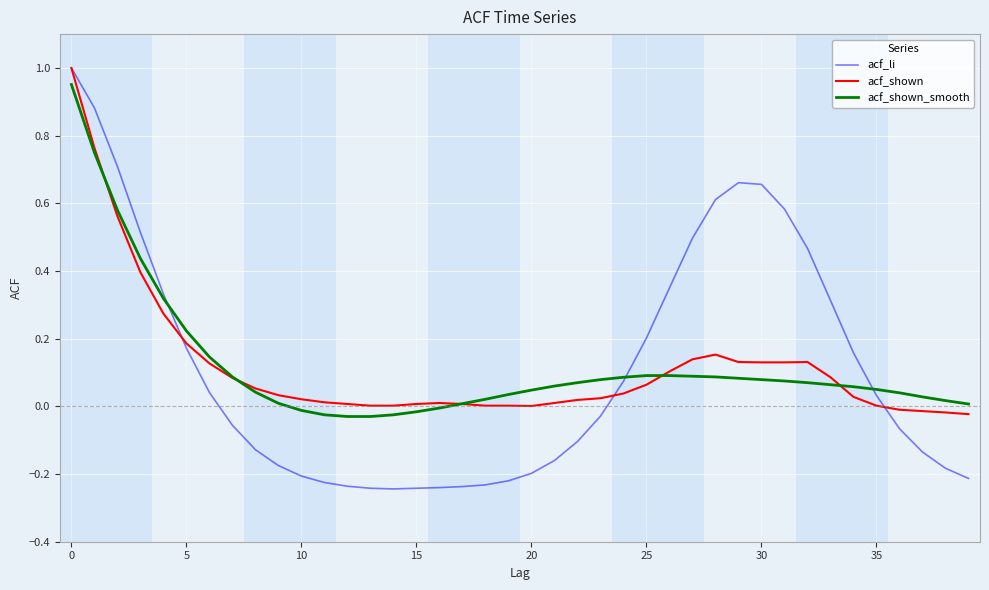

Which series has the widest spread of values?

acf_li